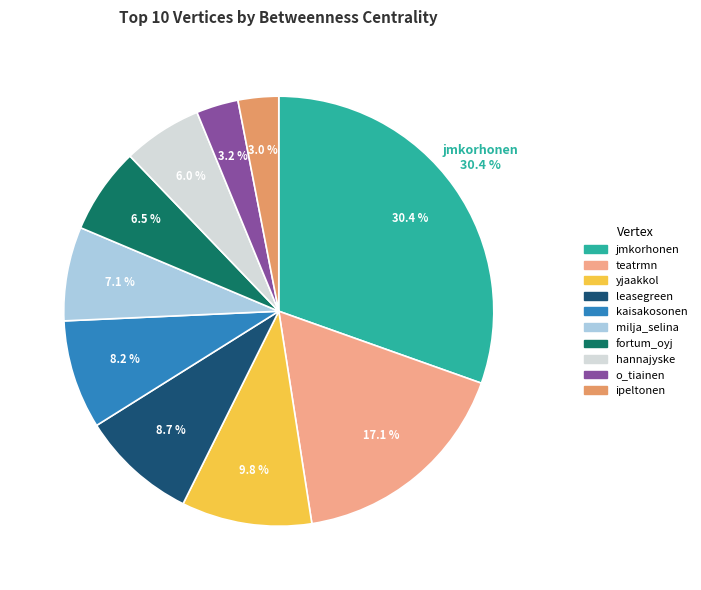

Does any single category account for the majority?

No